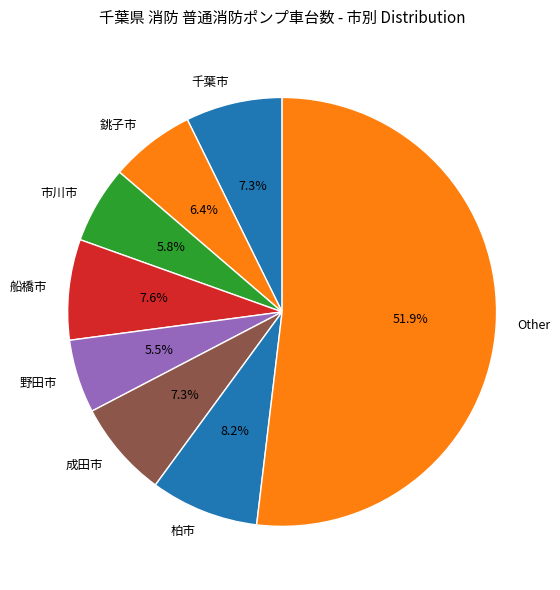

Which category has the biggest portion of the pie?

Other